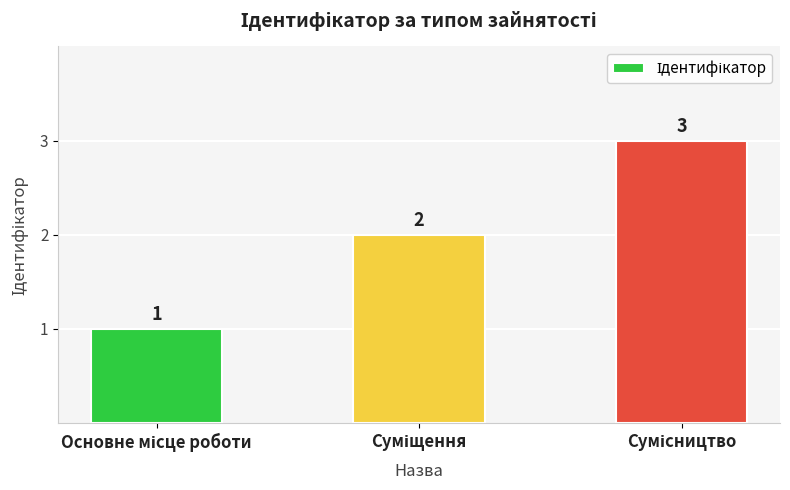

What is the greatest value displayed?

3